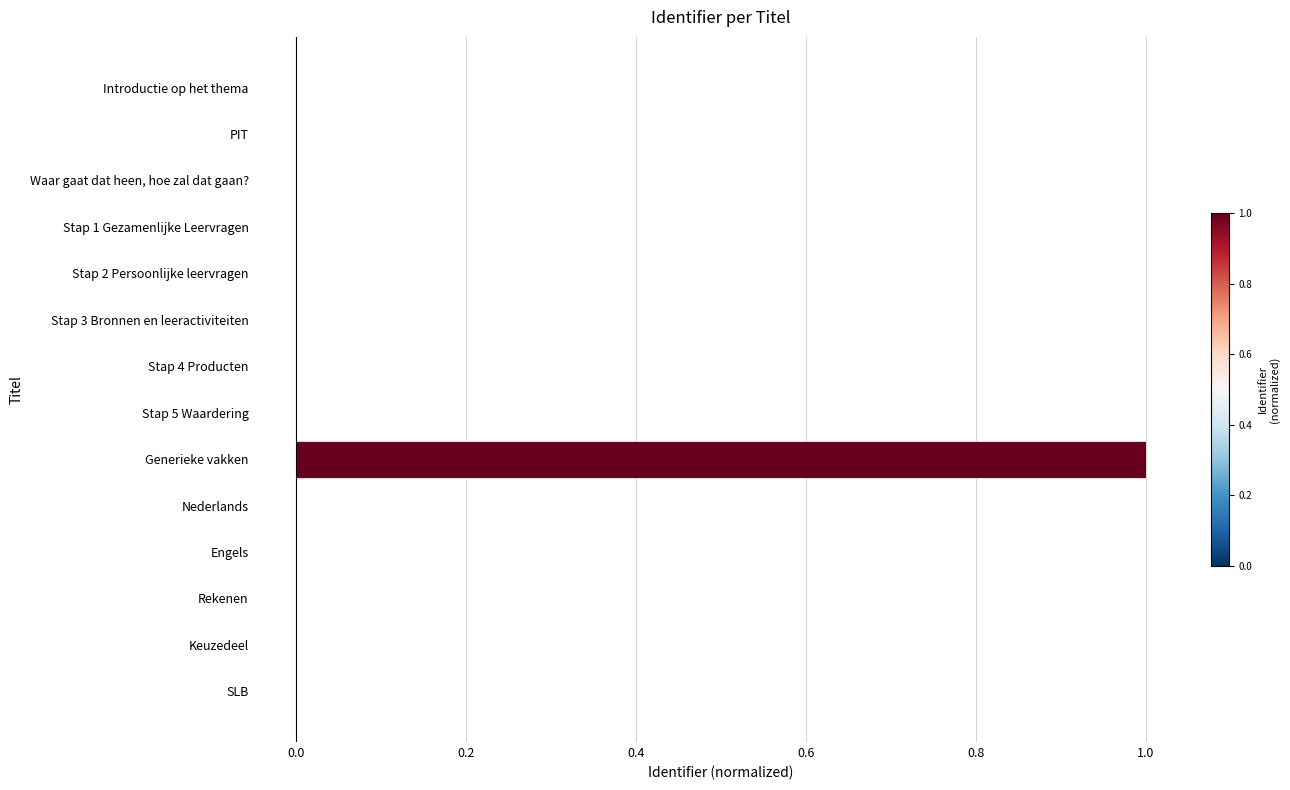

The chart shows a value of 0.0 at SLB. True or false?

True